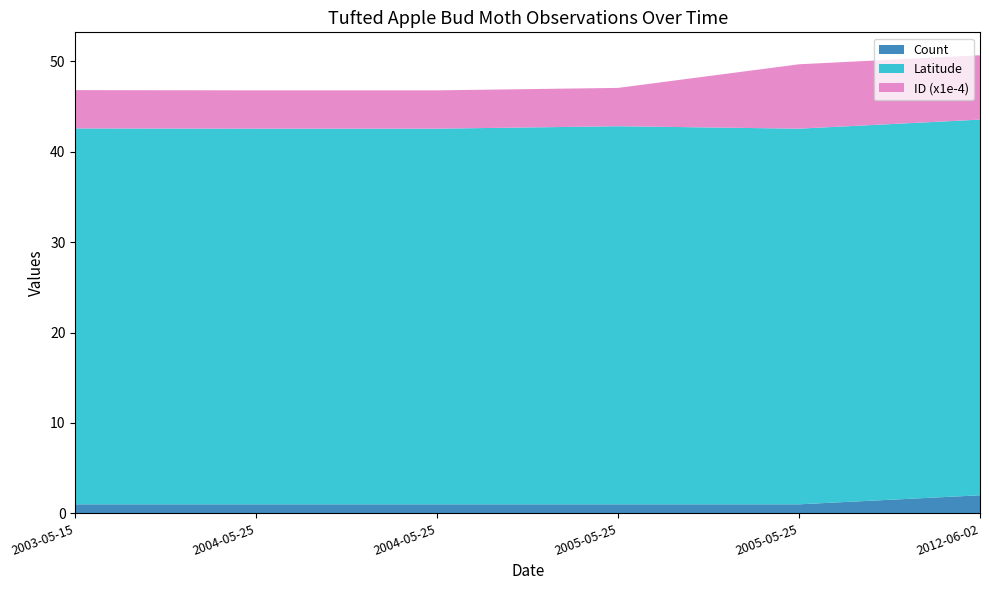

Reading left to right, what are all the values shown in this chart?

Count: 2003-05-15=1.0	2004-05-25=1.0	2004-05-25=1.0	2005-05-25=1.0	2005-05-25=1.0	2012-06-02=2.0
Latitude: 2003-05-15=41.6	2004-05-25=41.5	2004-05-25=41.5	2005-05-25=41.8	2005-05-25=41.5	2012-06-02=41.5
ID_scaled: 2003-05-15=42365.0	2004-05-25=42367.0	2004-05-25=42368.0	2005-05-25=42407.0	2005-05-25=71207.0	2012-06-02=71208.0